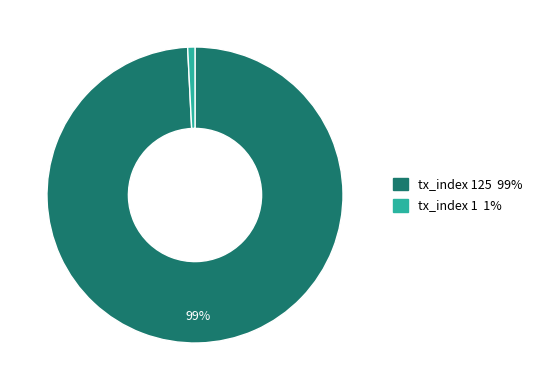

Is there any slice that represents more than half of the pie?

Yes